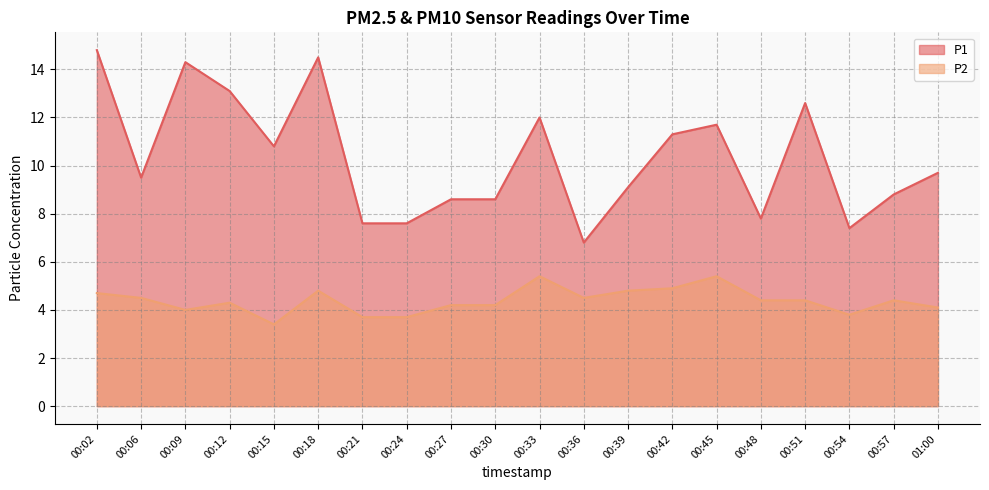

Reading left to right, list all the values displayed in this chart.

P1: 00:02=14.8	00:06=9.5	00:09=14.3	00:12=13.1	00:15=10.8	00:18=14.5	00:21=7.6	00:24=7.6	00:27=8.6	00:30=8.6	00:33=12.0	00:36=6.8	00:39=9.1	00:42=11.3	00:45=11.7	00:48=7.8	00:51=12.6	00:54=7.4	00:57=8.8	01:00=9.7
P2: 00:02=4.7	00:06=4.5	00:09=4.0	00:12=4.3	00:15=3.4	00:18=4.8	00:21=3.7	00:24=3.7	00:27=4.2	00:30=4.2	00:33=5.4	00:36=4.5	00:39=4.8	00:42=4.9	00:45=5.4	00:48=4.4	00:51=4.4	00:54=3.8	00:57=4.4	01:00=4.1